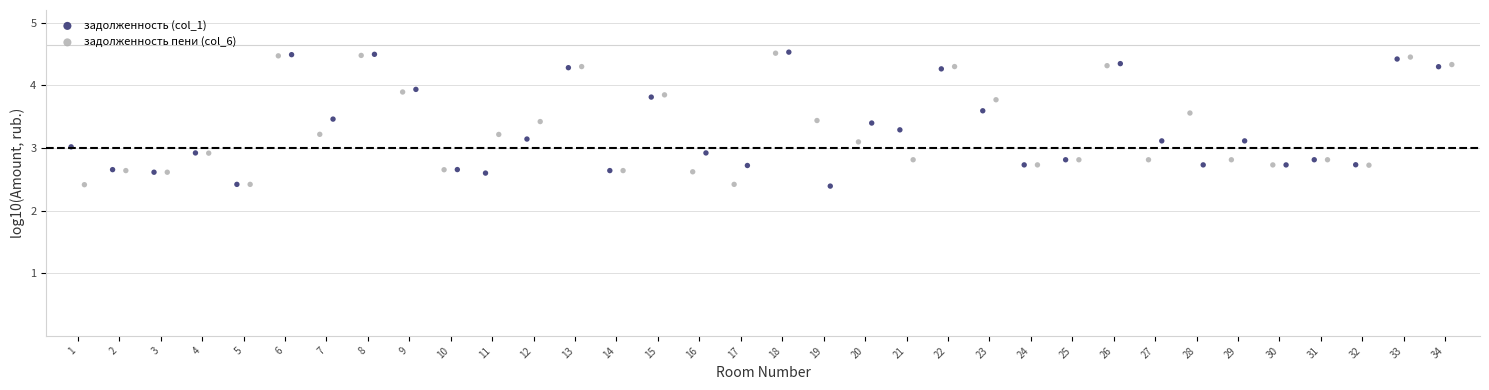

Which series has the widest spread of Y values?

задолженность пени (col_6)